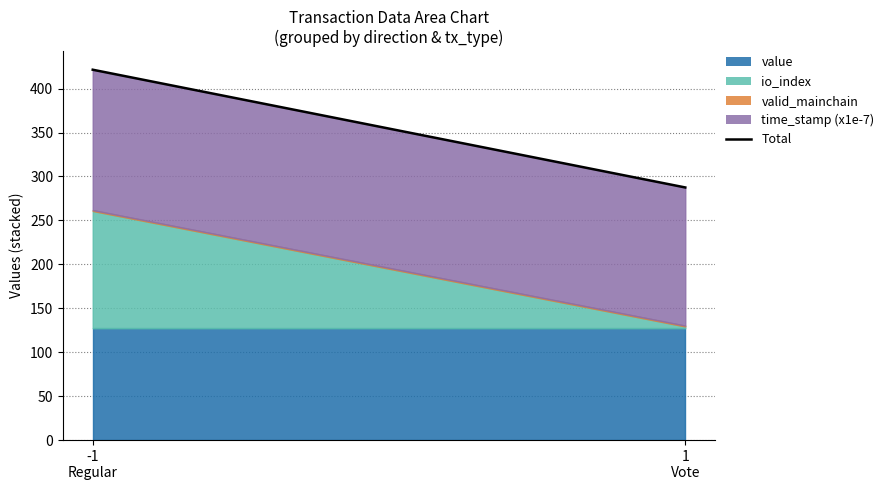

What is the difference between the values at -1
Regular and 1
Vote?

134.0